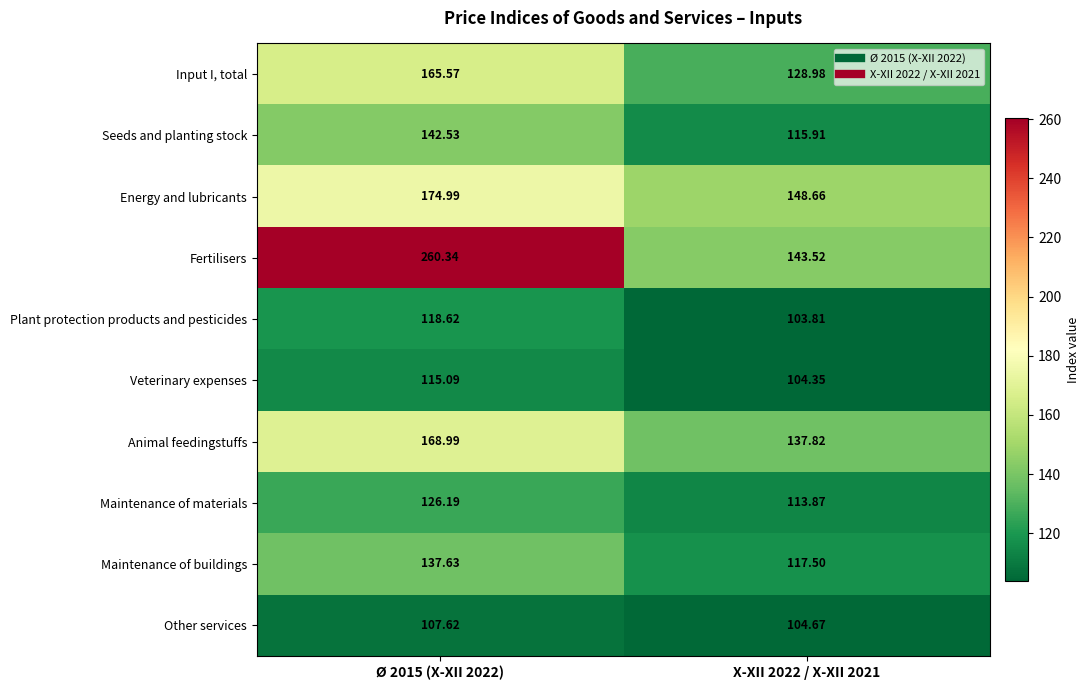

Which label corresponds to the largest value in the chart?

Ø 2015 (X-XII 2022)